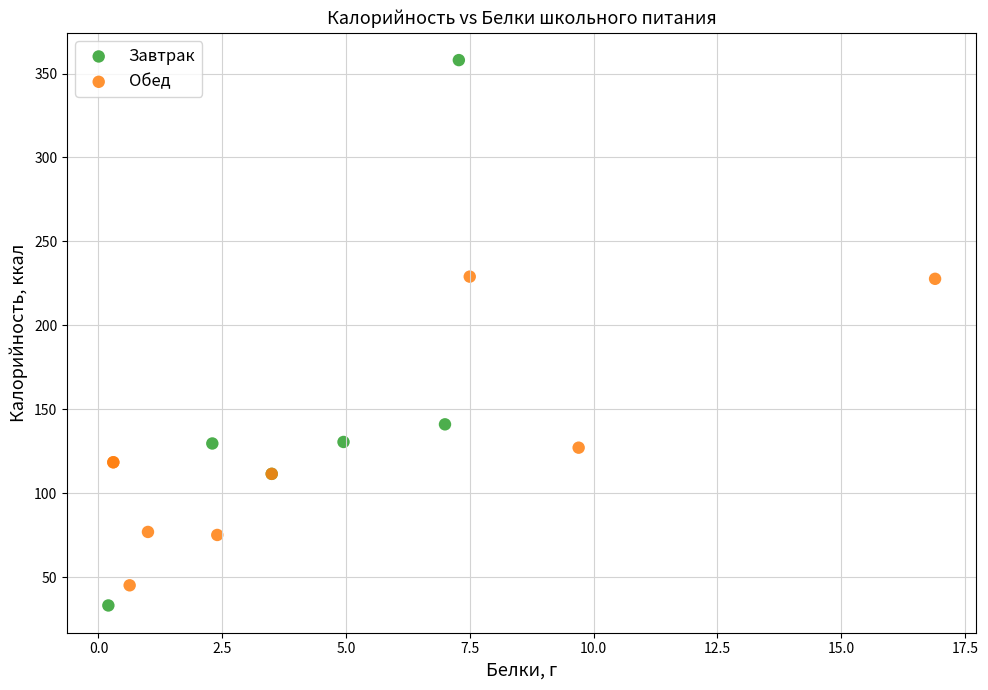

Which series reaches the maximum Y coordinate?

Завтрак